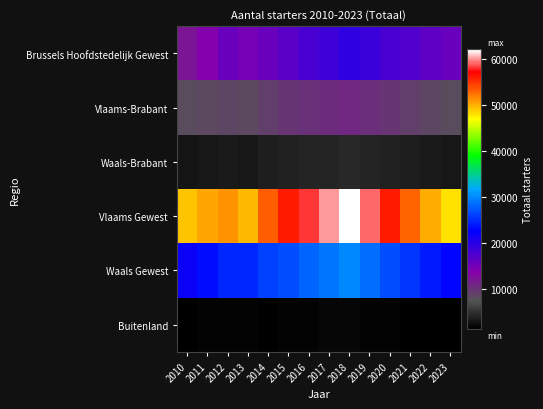

At 2012, list the series in order from largest to smallest.

Vlaams Gewest, Waals Gewest, Brussels Hoofdstedelijk Gewest, Vlaams-Brabant, Waals-Brabant, Buitenland